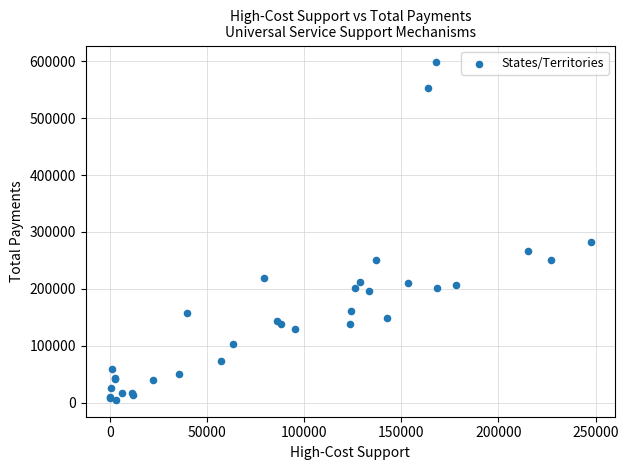

What Y value in the scatter plot is closest to 301413?

282446.9